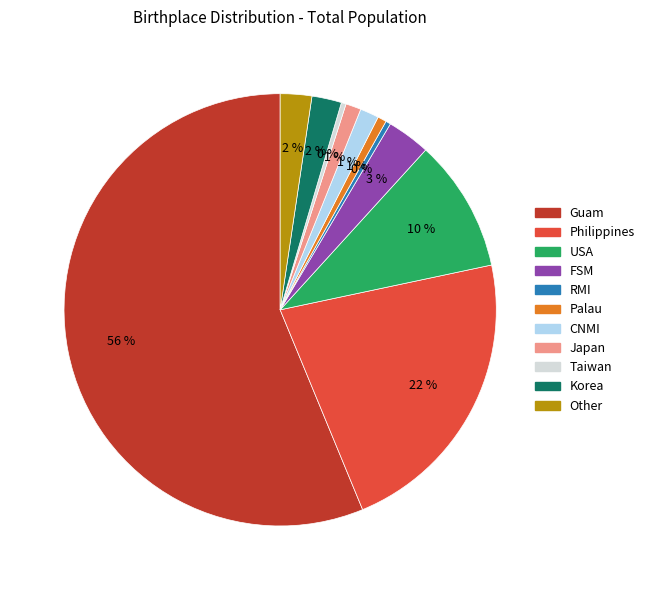

Do Korea and USA together represent more than half of the pie?

No